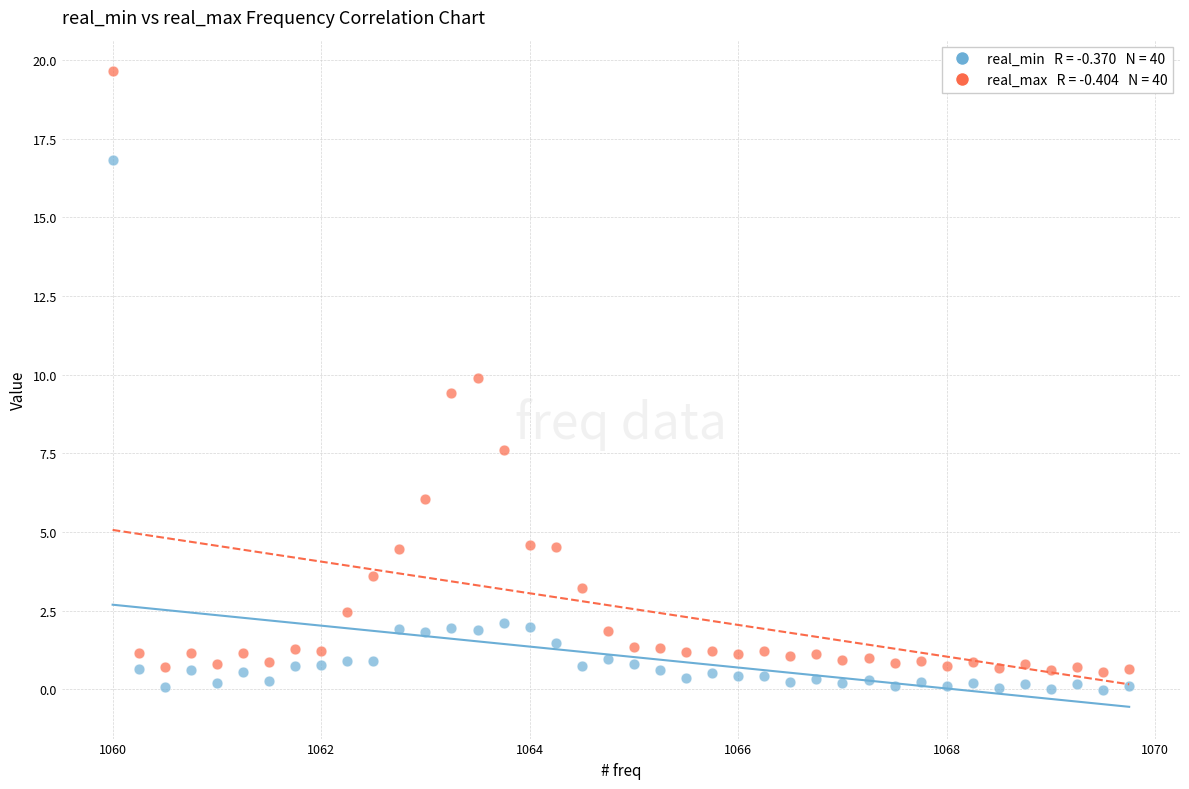

Across all series, what Y value is closest to 9?

9.4